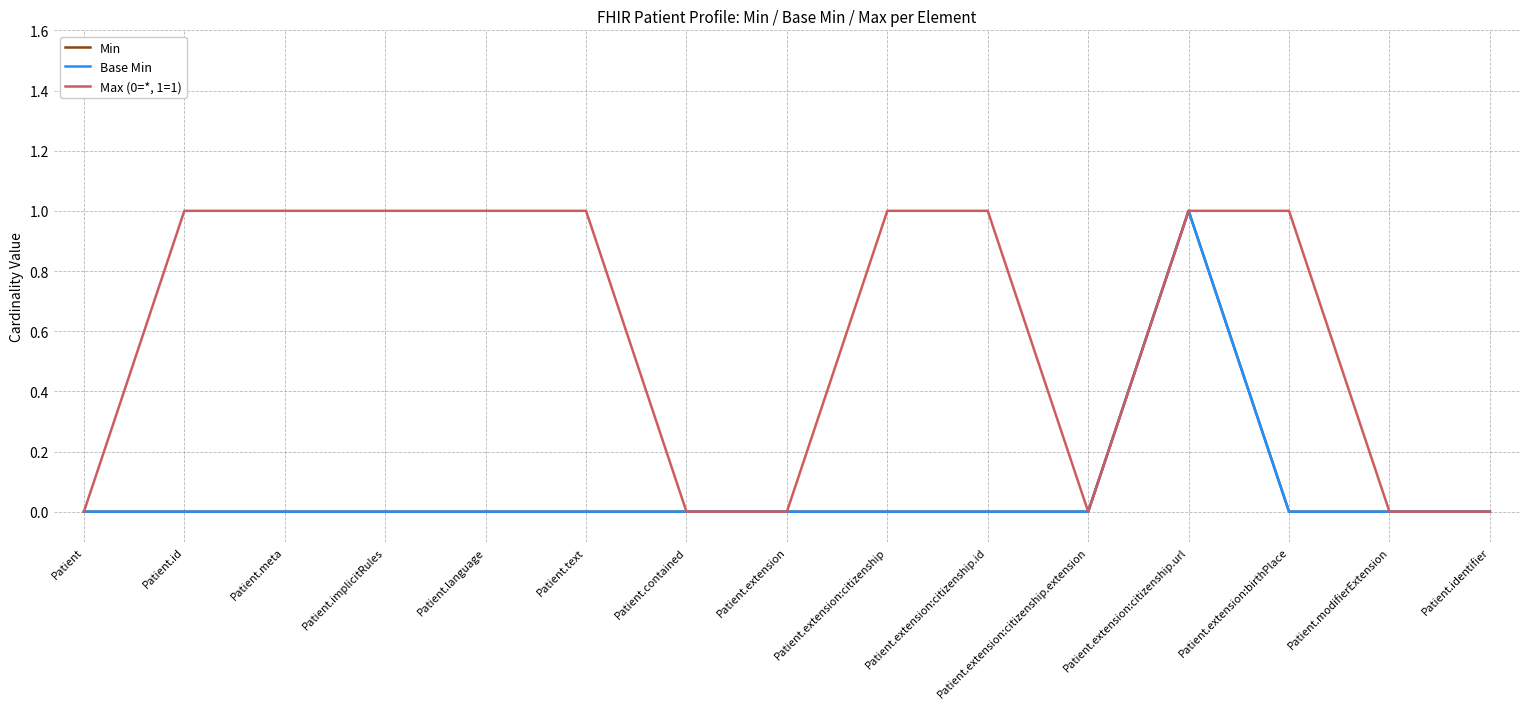

What is the label of the 11th point from the left?

Patient.extension:citizenship.extension